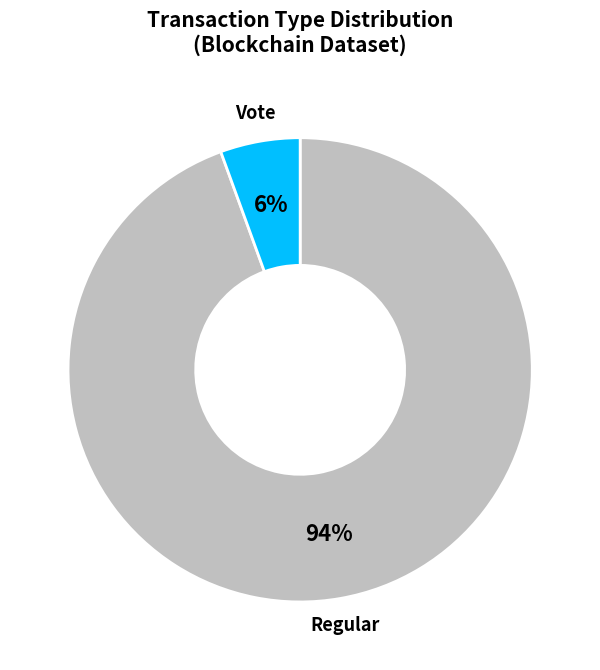

True or false: Vote accounts for 1% of the total.

False